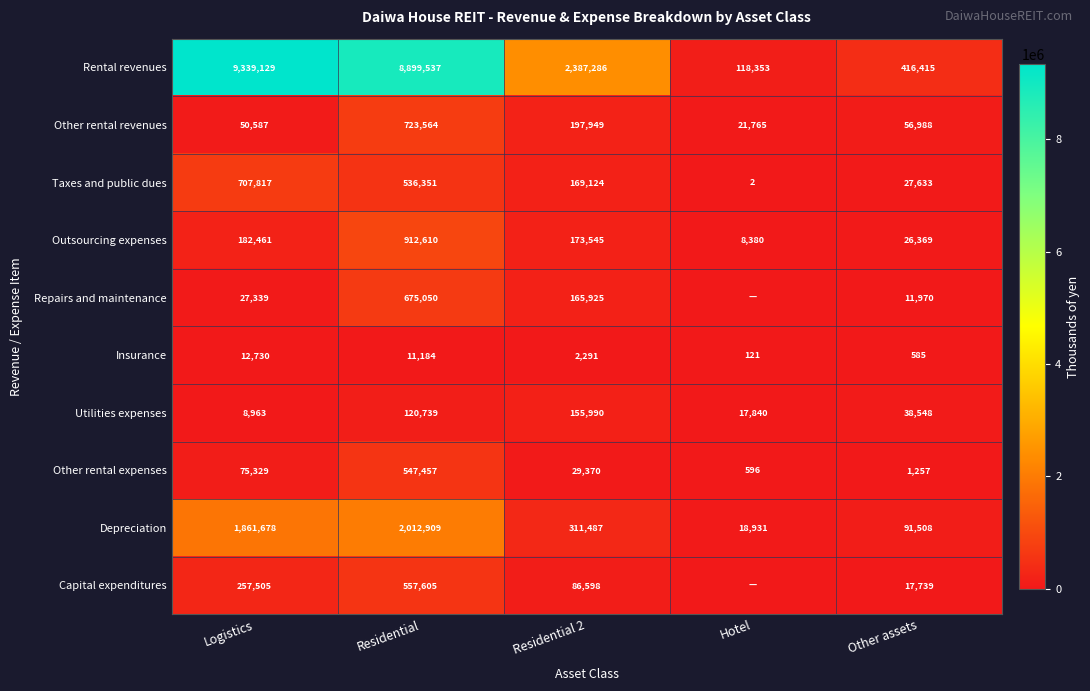

How many distinct data groups are displayed?

10